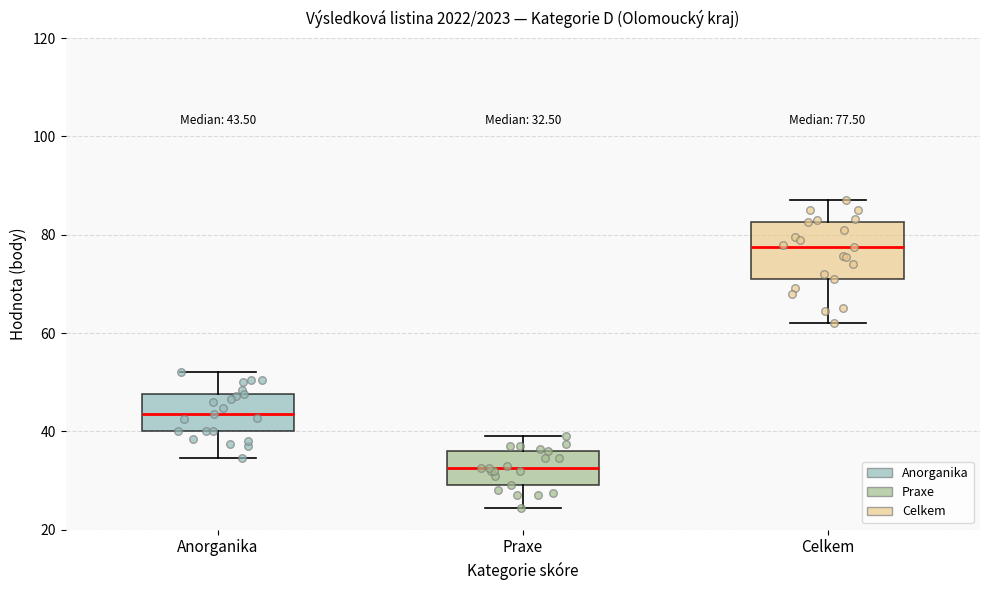

Which box has the lowest median line?

Praxe